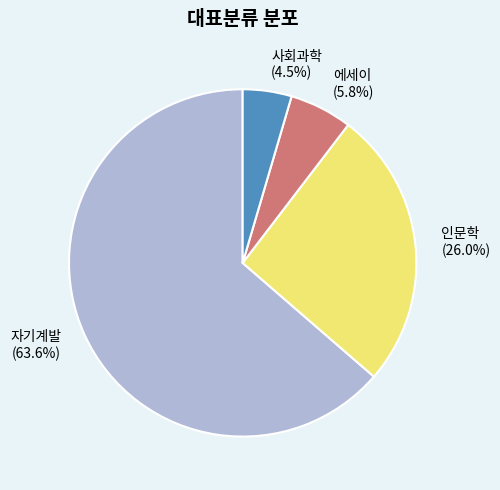

Do 에세이 (5.8%) and 자기계발 (63.6%) together represent more than half of the pie?

Yes